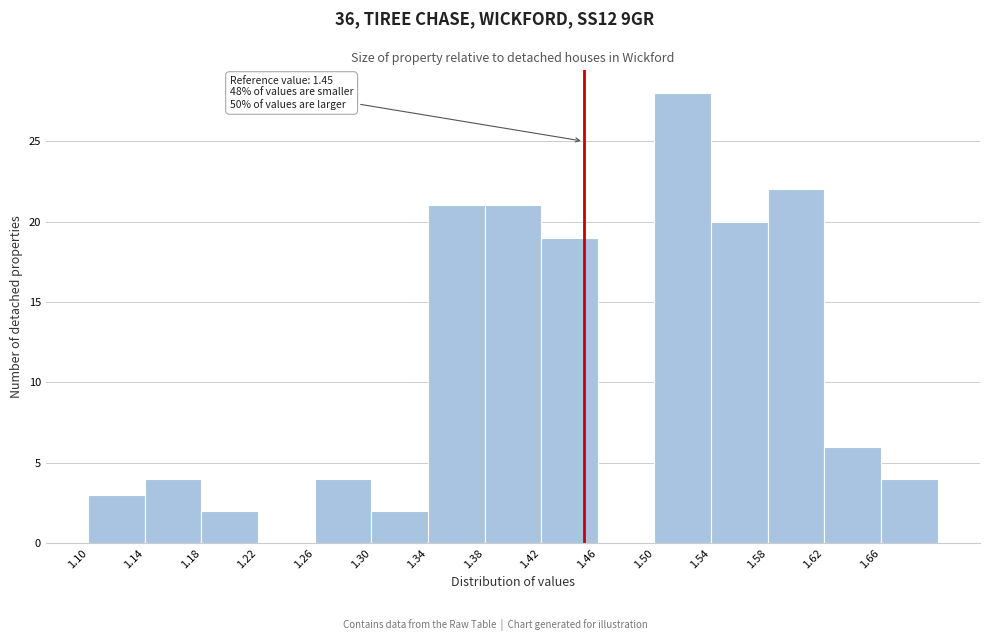

Over which range of the x-axis is the bar tallest?

1.50 to 1.54